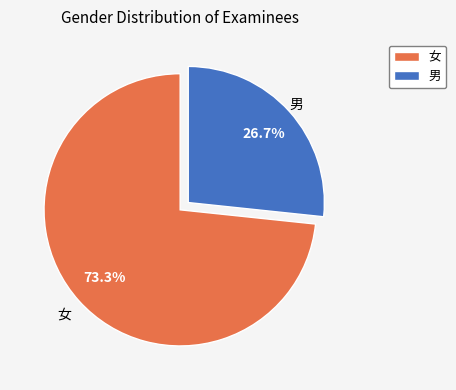

Is it true that 女 is 88% of the pie?

False